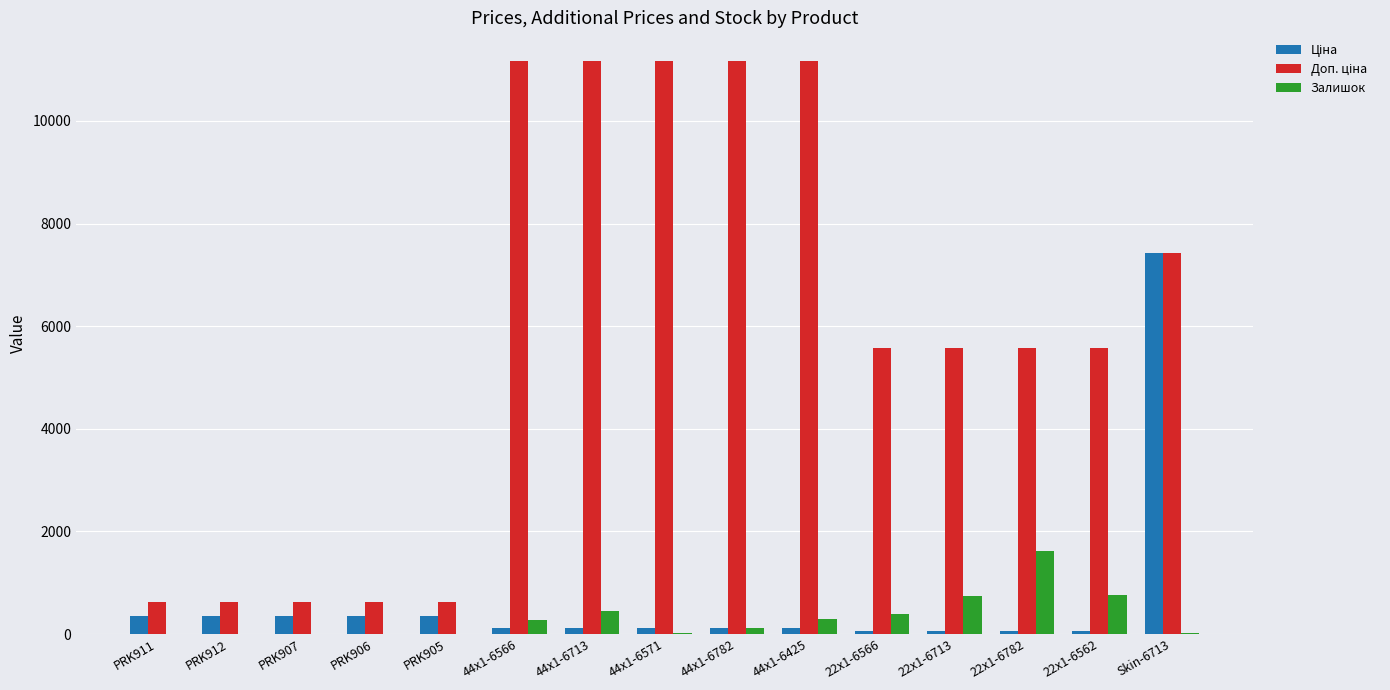

How many data points does each series have?

15